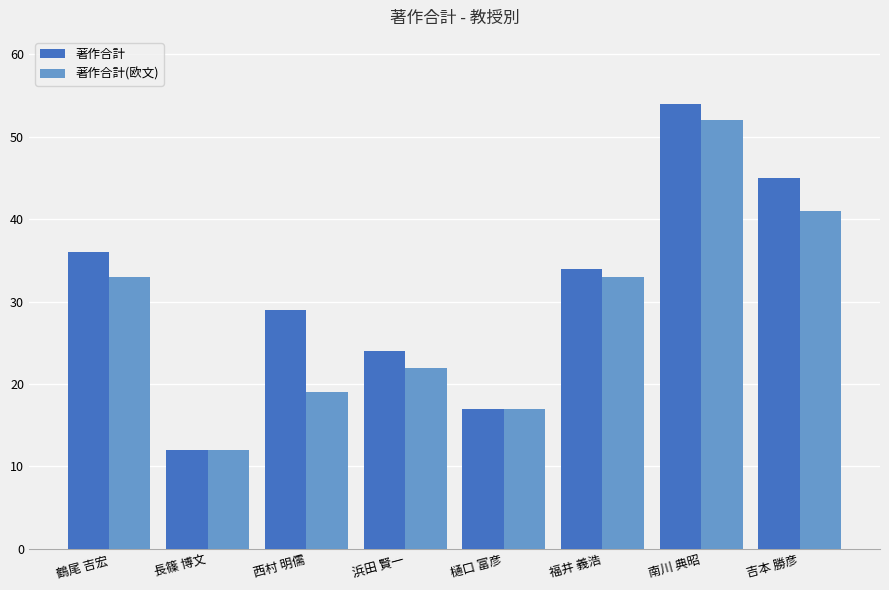

Reading left to right, extract all data points from this chart.

著作合計: 36	12	29	24	17	34	54	45
著作合計(欧文): 33	12	19	22	17	33	52	41